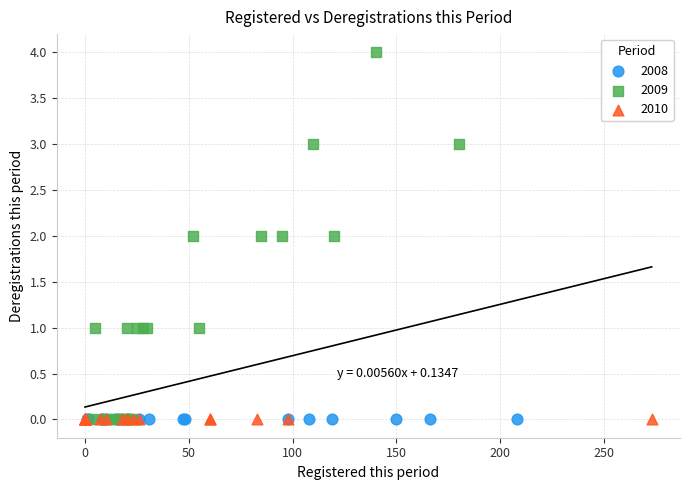

Which series contains the highest Y value?

2009